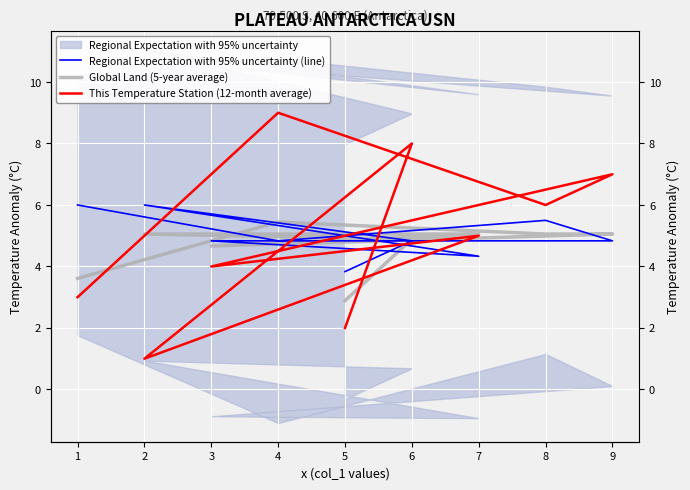

Reading left to right, extract all data points from this chart.

Regional Expectation with 95% uncertainty (line): 6.0	4.8	5.5	4.8	4.8	4.3	6.0	4.8	3.8
Global Land (5-year average): 3.6	5.4	5.1	5.1	4.7	5.1	5.1	4.9	2.9
This Temperature Station (12-month average): 3.0	9.0	6.0	7.0	4.0	5.0	1.0	8.0	2.0